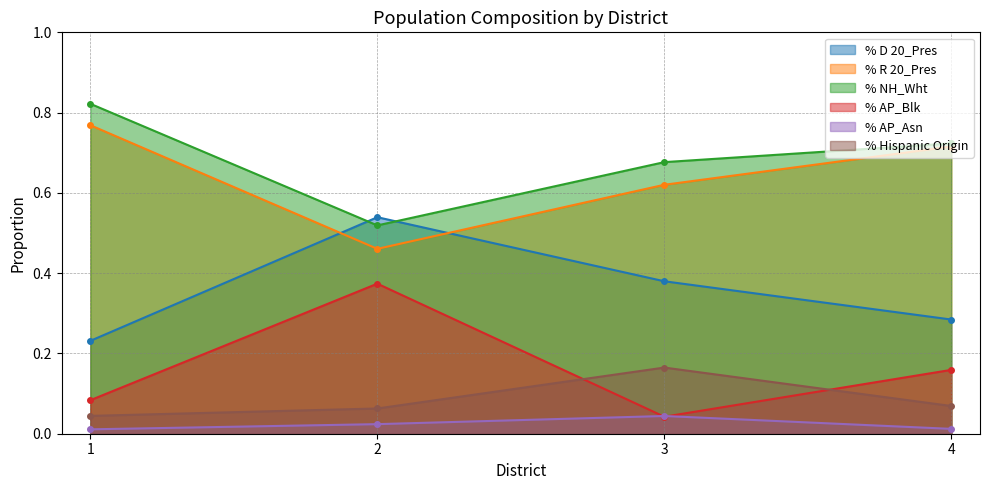

At which category is the sum across all series the highest?

2